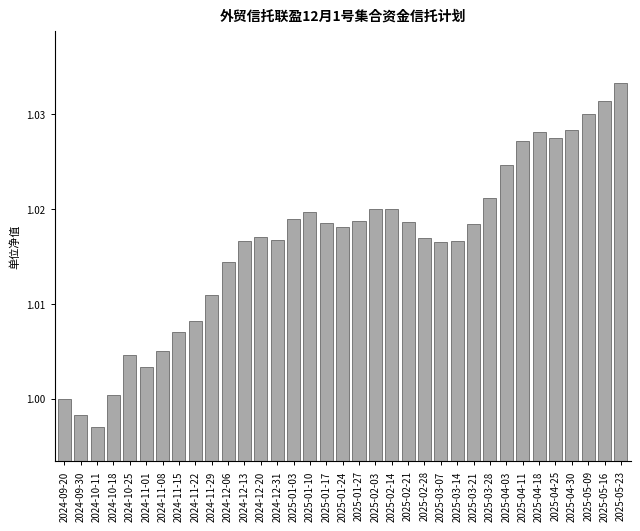

Which label corresponds to the smallest value in the chart?

2024-10-11